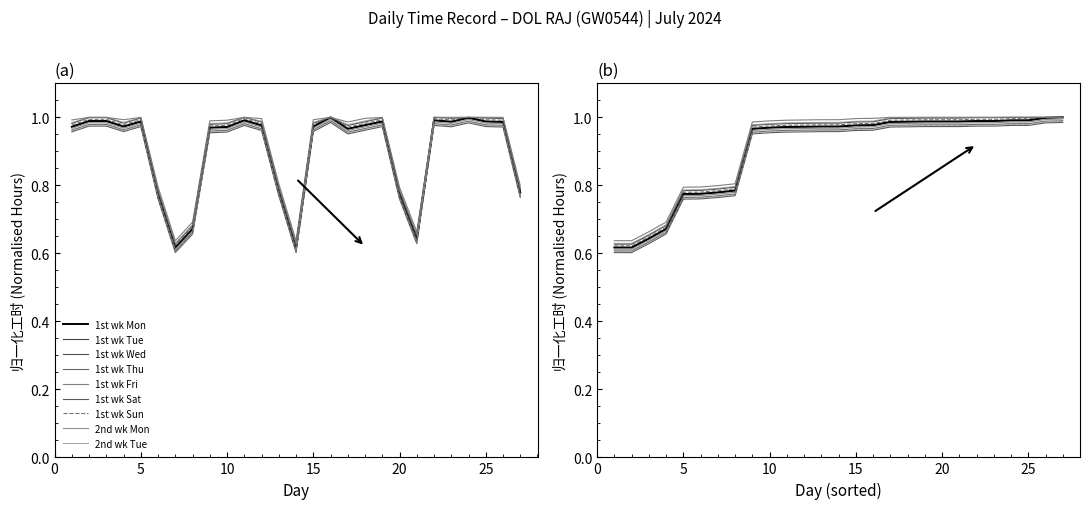

Does the chart display data point markers on the line(s)?

No